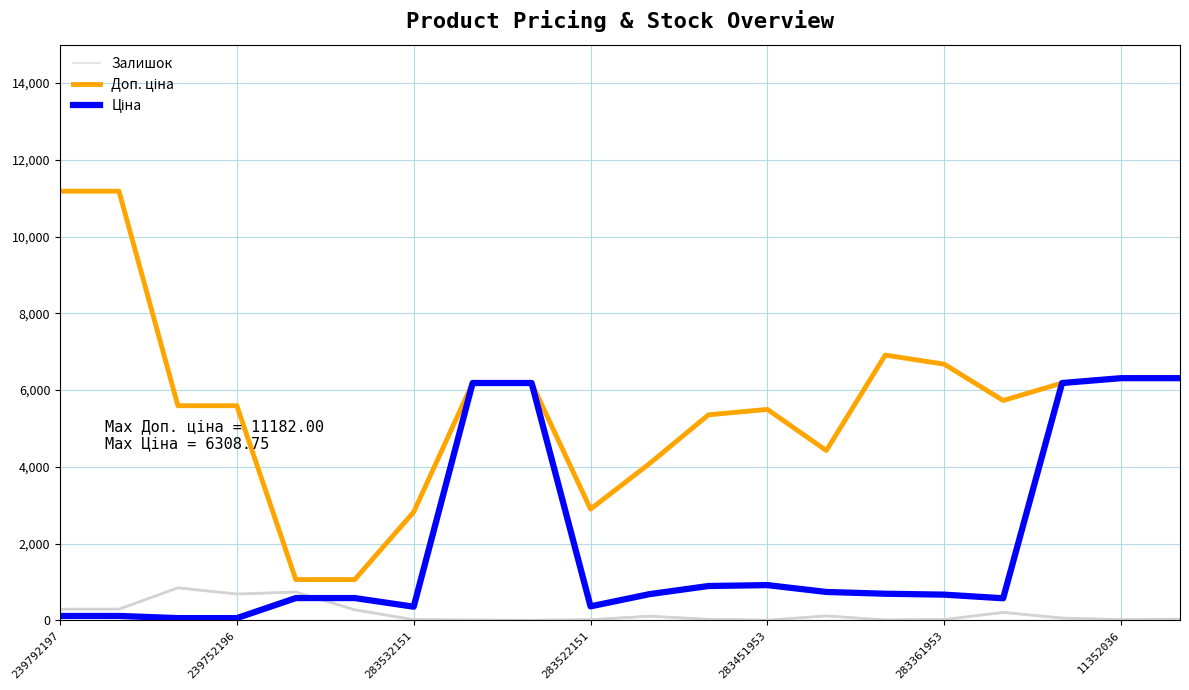

How many data points does each series have?

20